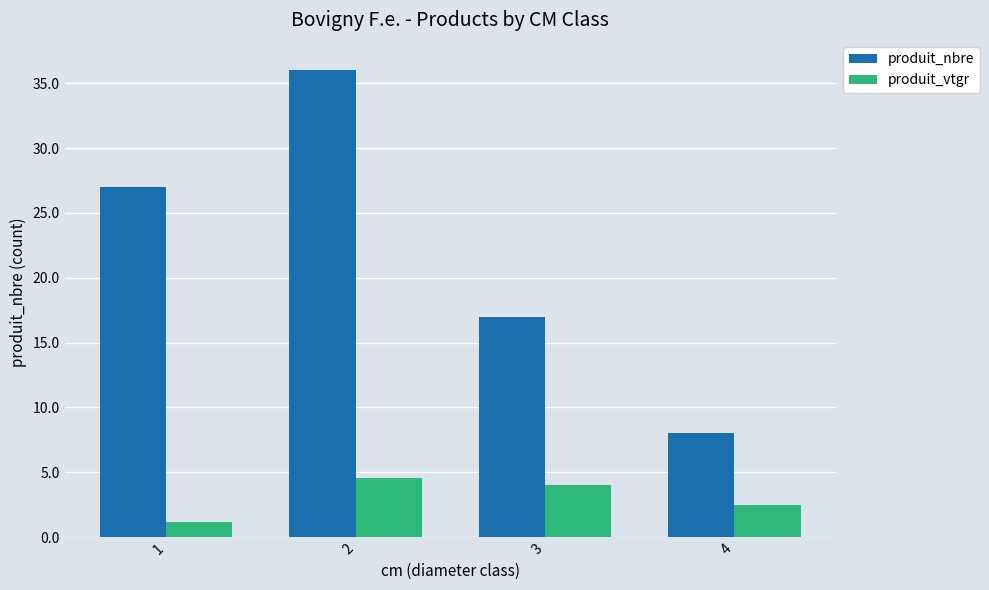

At which label does produit_nbre reach its peak?

2